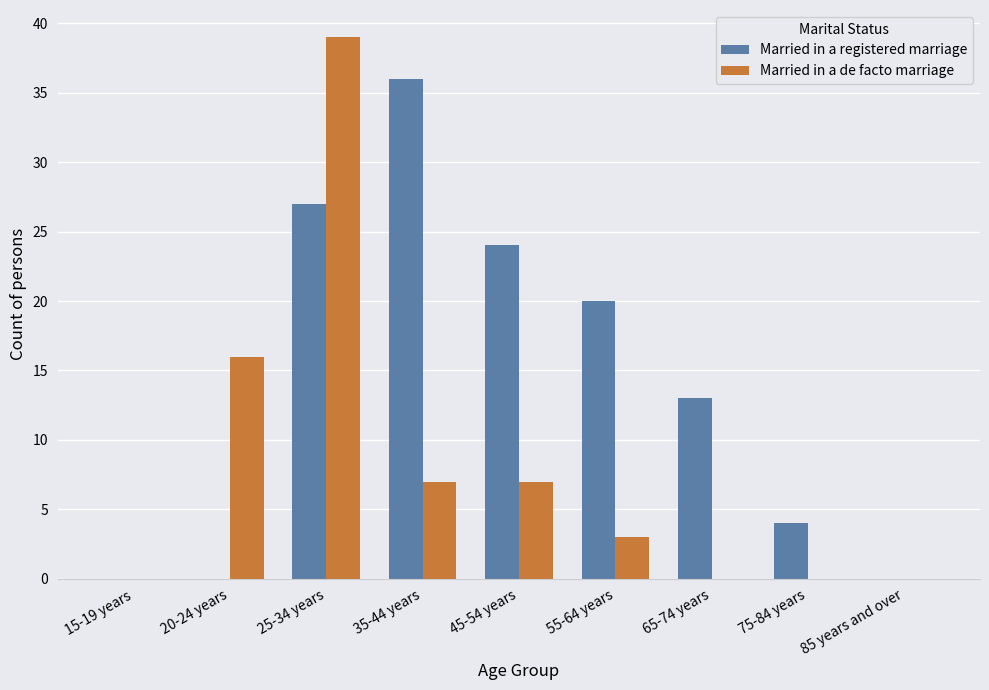

What is the sum of all Married in a de facto marriage values?

72